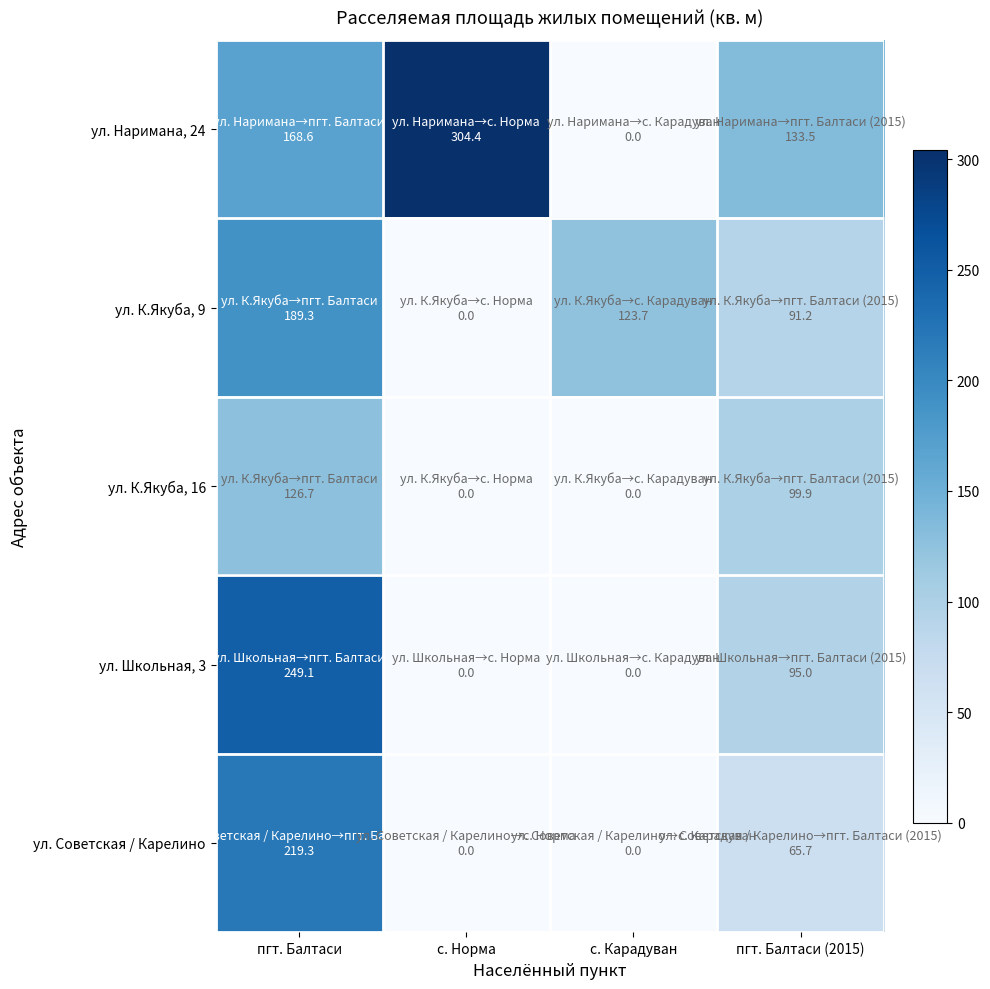

Reading right to left, list all the values displayed in this chart.

ул. Наримана, 24: пгт. Балтаси (2015)=133.5	с. Карадуван=0.0	с. Норма=304.4	пгт. Балтаси=168.6
ул. К.Якуба, 9: пгт. Балтаси (2015)=91.2	с. Карадуван=123.7	с. Норма=0.0	пгт. Балтаси=189.3
ул. К.Якуба, 16: пгт. Балтаси (2015)=99.9	с. Карадуван=0.0	с. Норма=0.0	пгт. Балтаси=126.7
ул. Школьная, 3: пгт. Балтаси (2015)=95.0	с. Карадуван=0.0	с. Норма=0.0	пгт. Балтаси=249.1
ул. Советская / Карелино: пгт. Балтаси (2015)=65.7	с. Карадуван=0.0	с. Норма=0.0	пгт. Балтаси=219.3